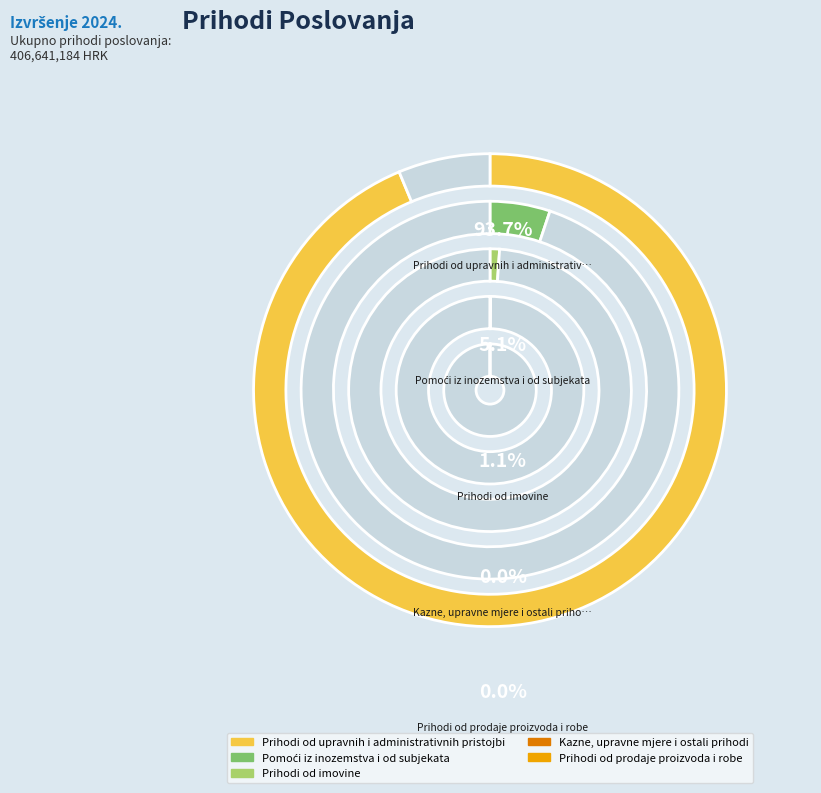

How many slices are in this pie chart?

5